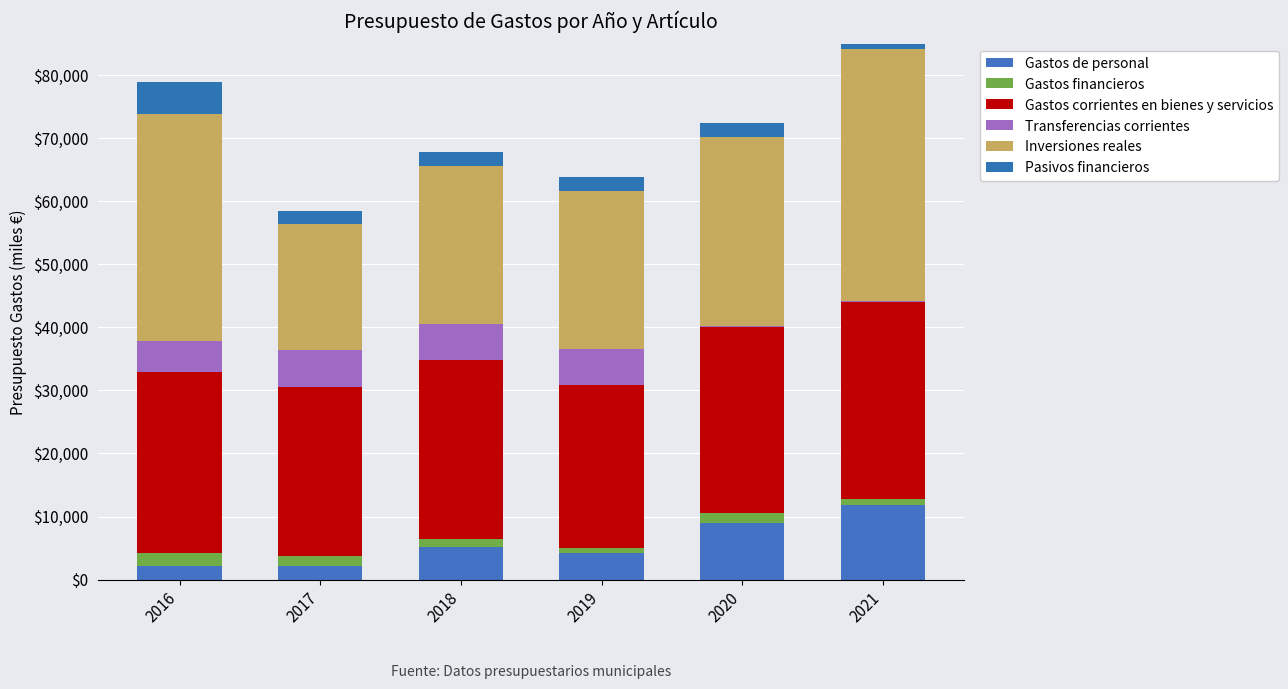

The Gastos financieros series shows 1109 at 2019. True or false?

False